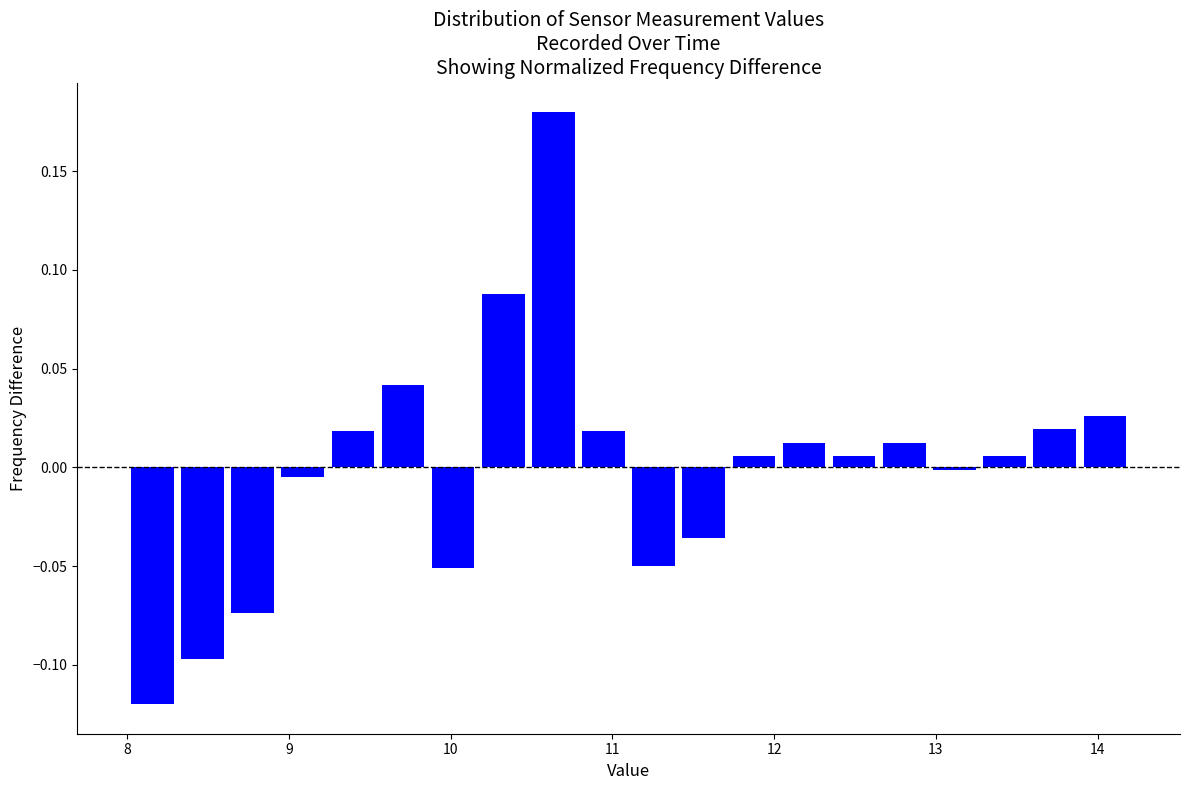

Around what value on the x-axis is the tallest bar? Give the approximate position of its centre, as read against the axis.

10.6